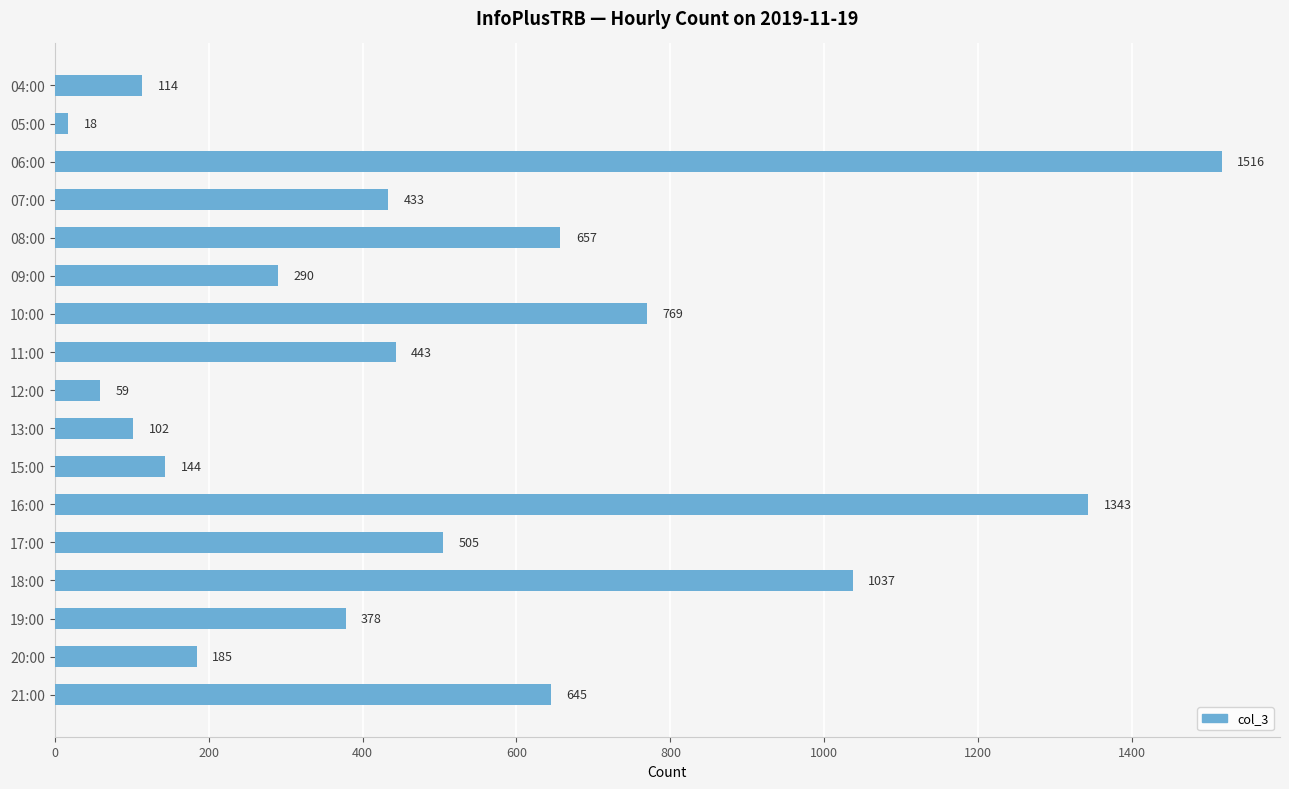

List the labels in order of value, smallest first.

05:00, 12:00, 13:00, 04:00, 15:00, 20:00, 09:00, 19:00, 07:00, 11:00, 17:00, 21:00, 08:00, 10:00, 18:00, 16:00, 06:00